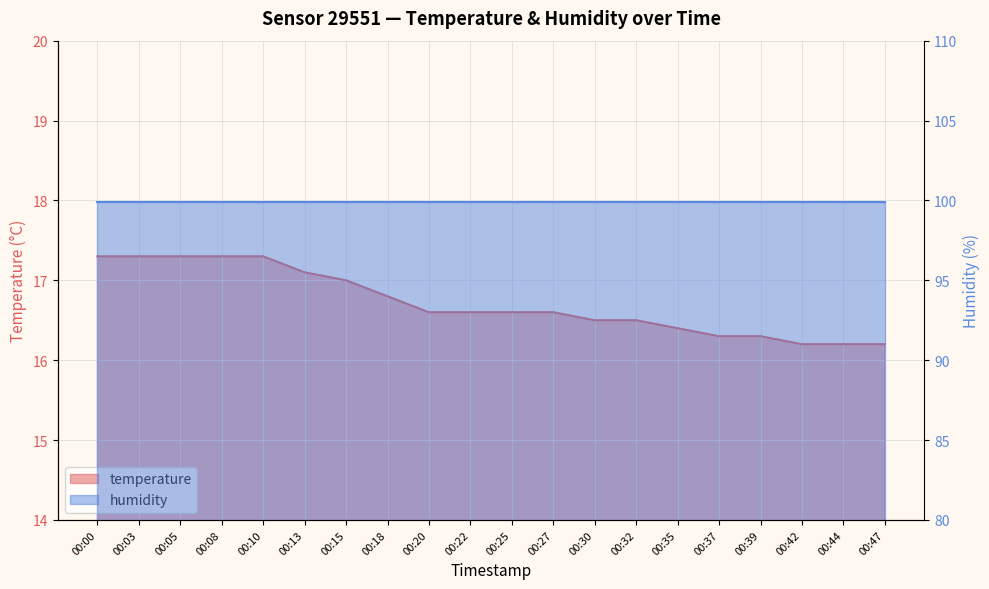

Reading left to right, list all the values displayed in this chart.

17.3	17.3	17.3	17.3	17.3	17.1	17.0	16.8	16.6	16.6	16.6	16.6	16.5	16.5	16.4	16.3	16.3	16.2	16.2	16.2